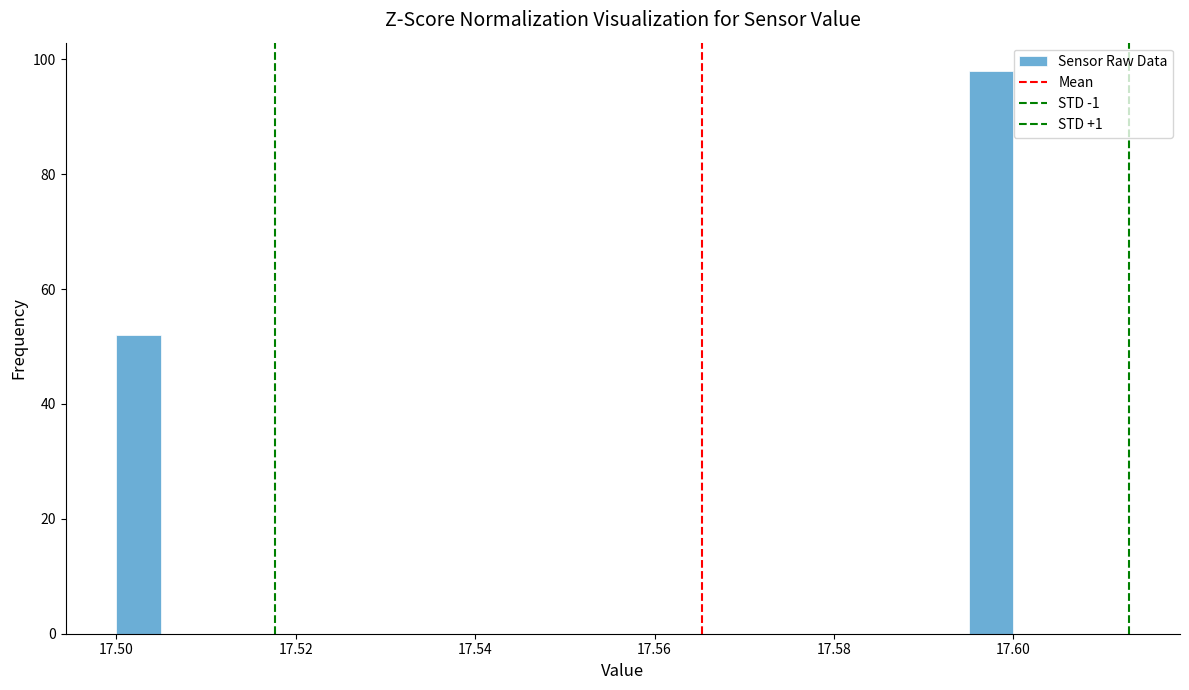

Read against the x-axis, roughly where is the centre of the tallest bar?

17.598